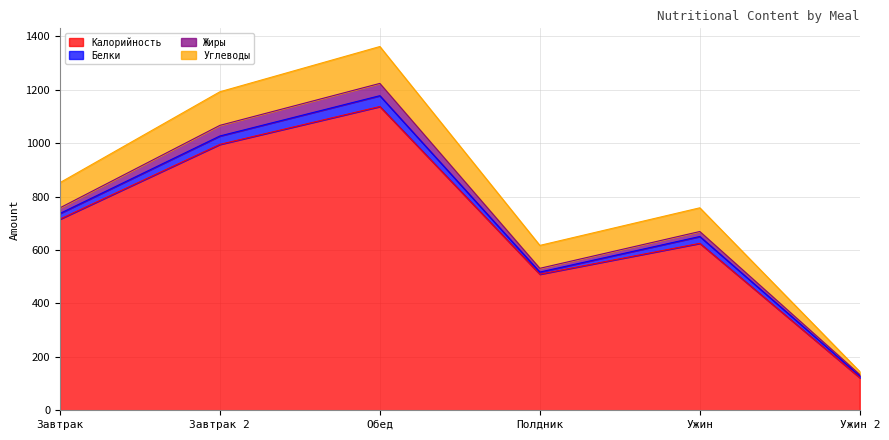

Where does the Белки series first go above 25?

Завтрак 2